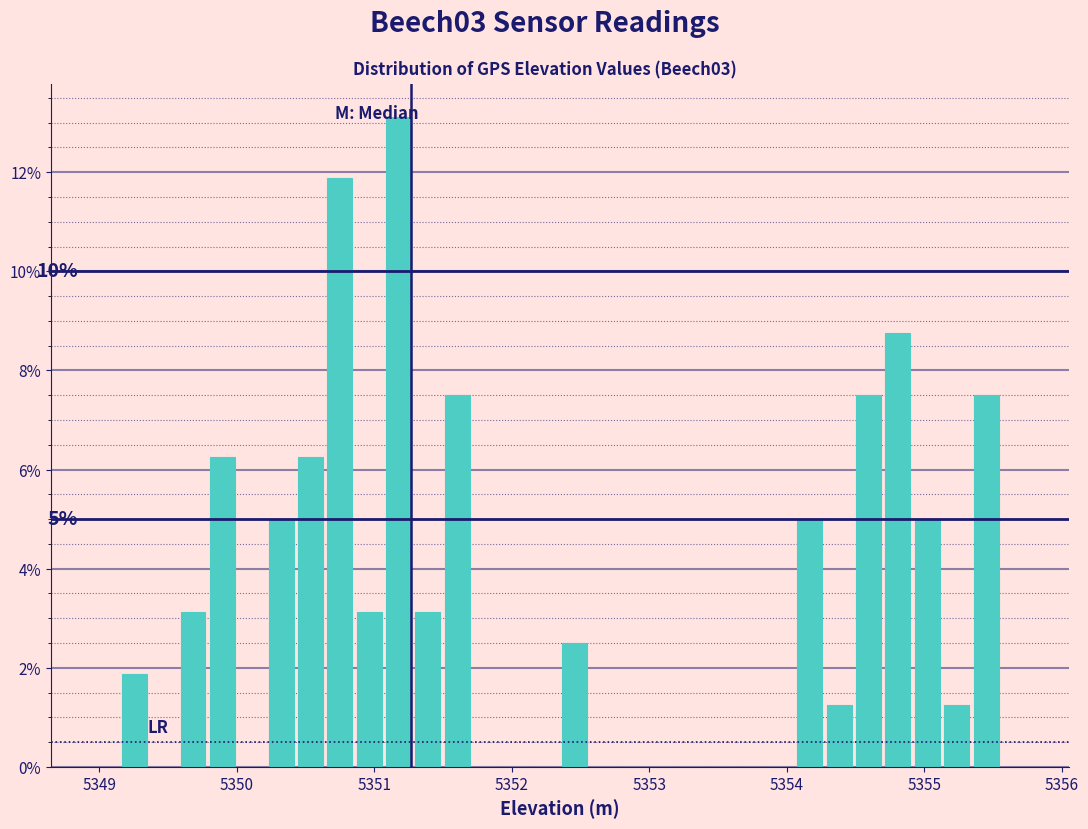

Around what value on the x-axis is the tallest bar? Give the approximate position of its centre, as read against the axis.

5351.2